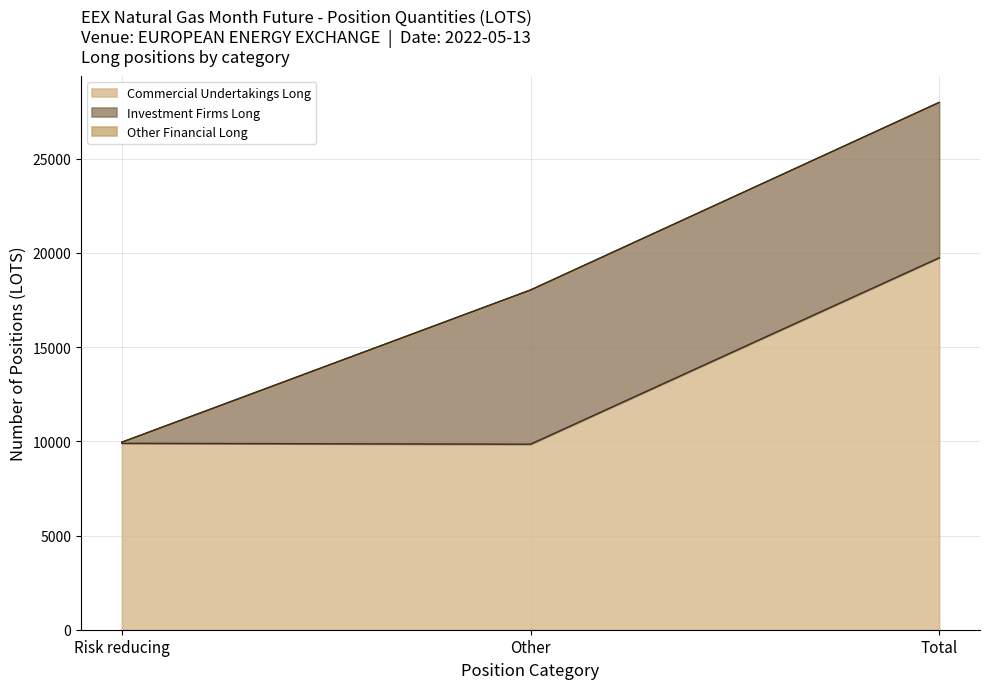

Which series changed the most between Risk reducing and Total?

Commercial Undertakings Long